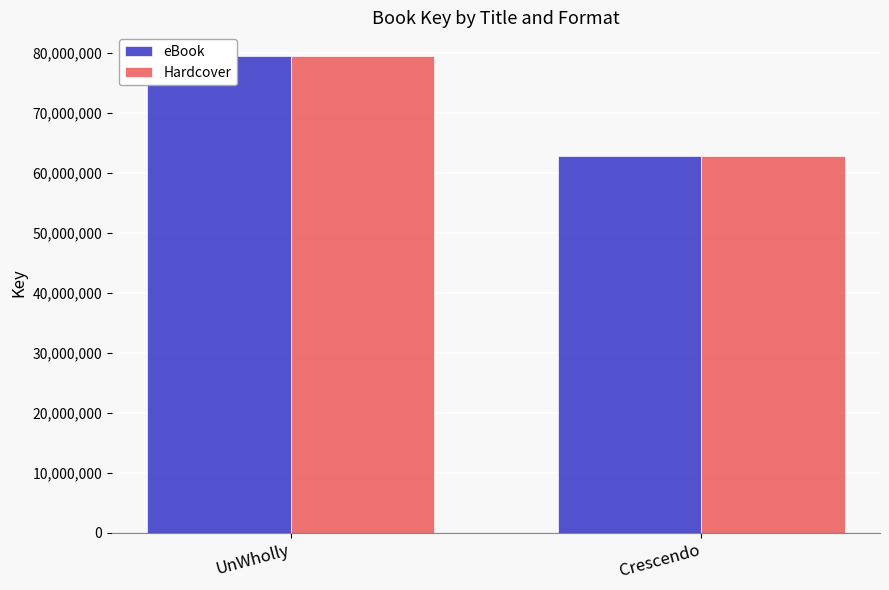

Between UnWholly and Crescendo, which is larger?

UnWholly